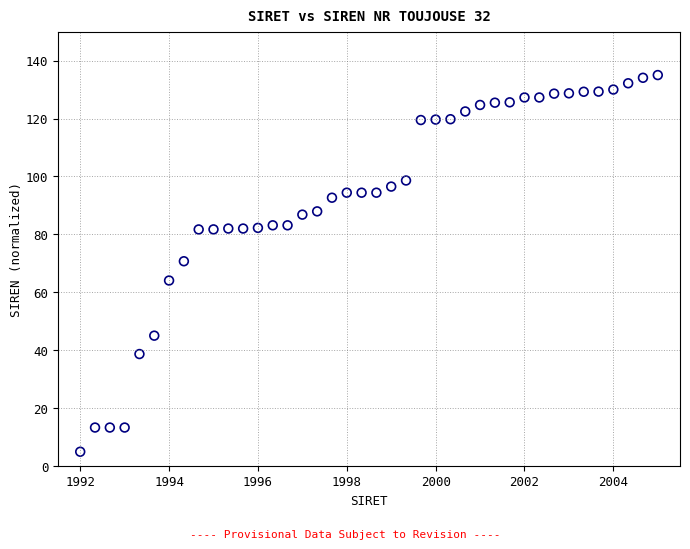

What is the range of Y values (max minus min)?

130.0